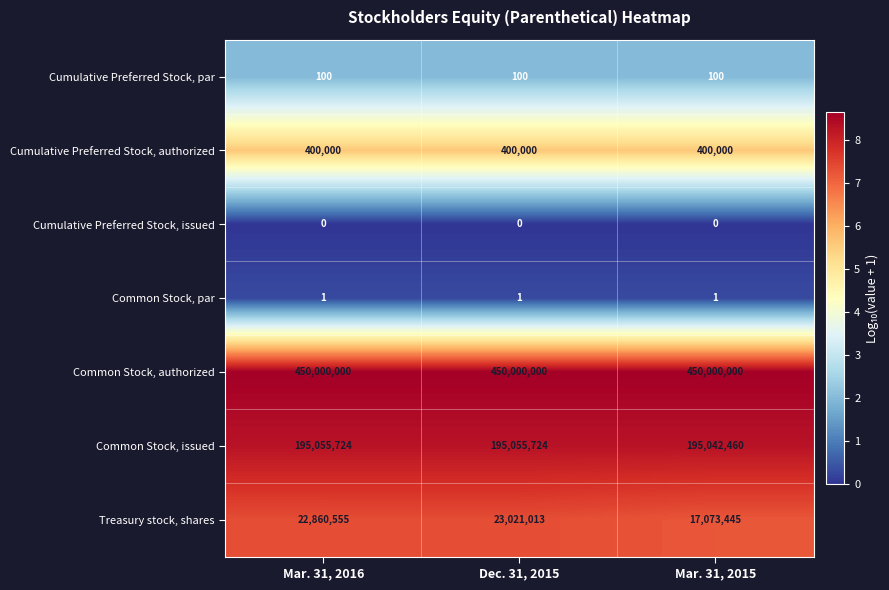

Between Dec. 31, 2015 and Mar. 31, 2015, which series saw the biggest shift?

Treasury stock, shares